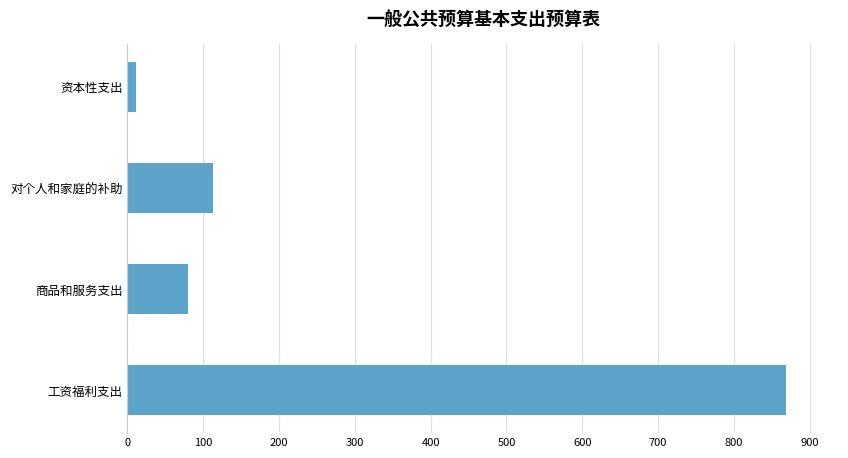

Rank the categories by value from lowest to highest.

资本性支出, 商品和服务支出, 对个人和家庭的补助, 工资福利支出